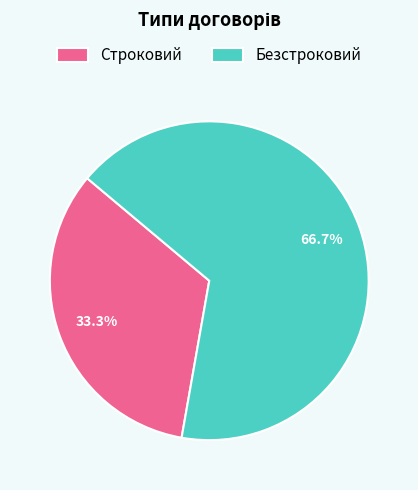

What is the total percentage of Строковий and Безстроковий?

100.0%